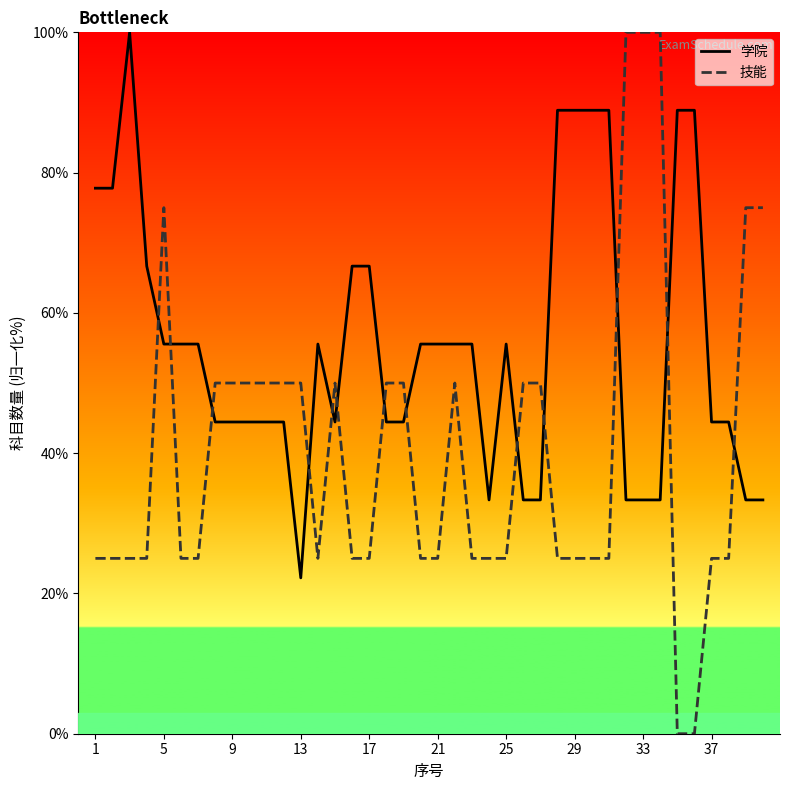

Which series has the widest spread of values?

技能